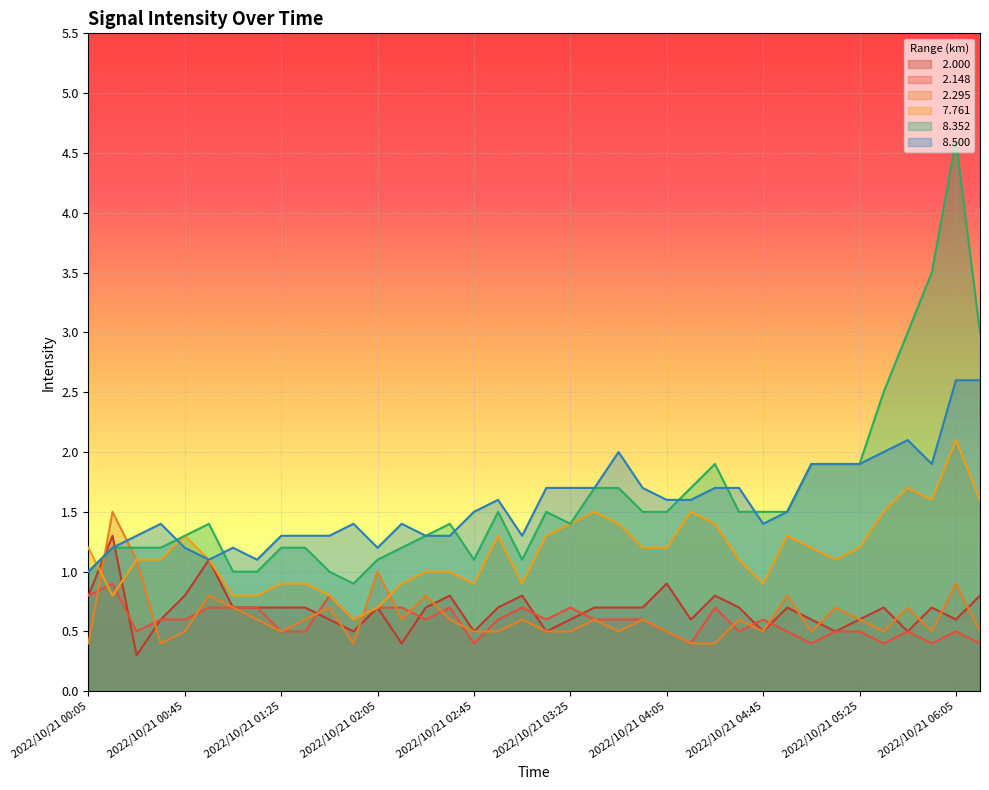

The value of  2.148 at 2022/10/21 03:15 is 0.6. True or false?

True